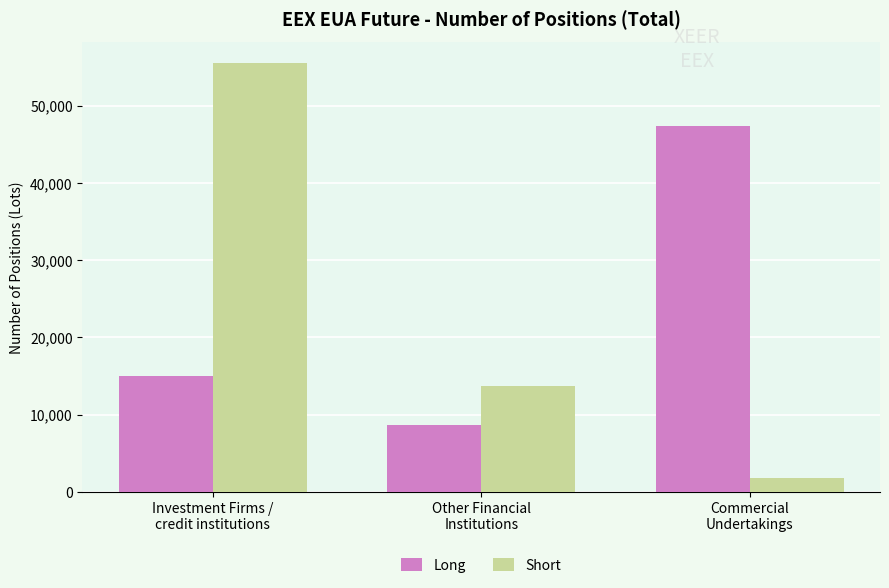

What is the average value of the Short series?

23683